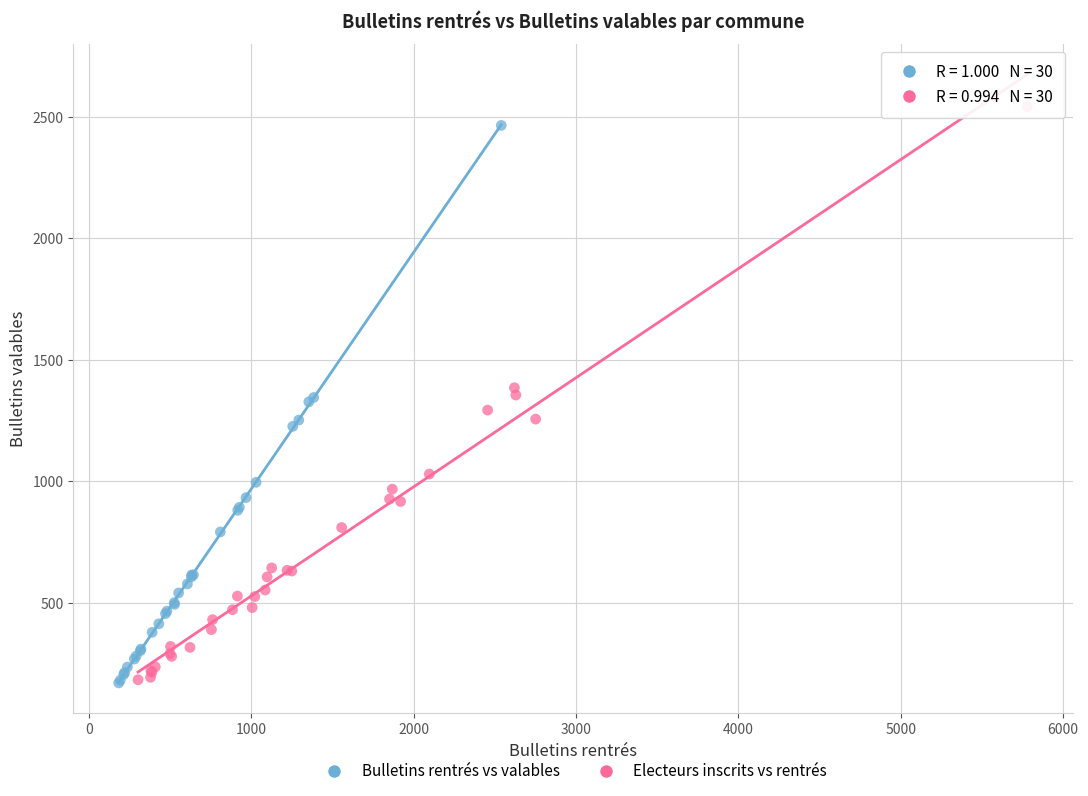

Which series has the widest spread of Y values?

Electeurs inscrits vs rentrés